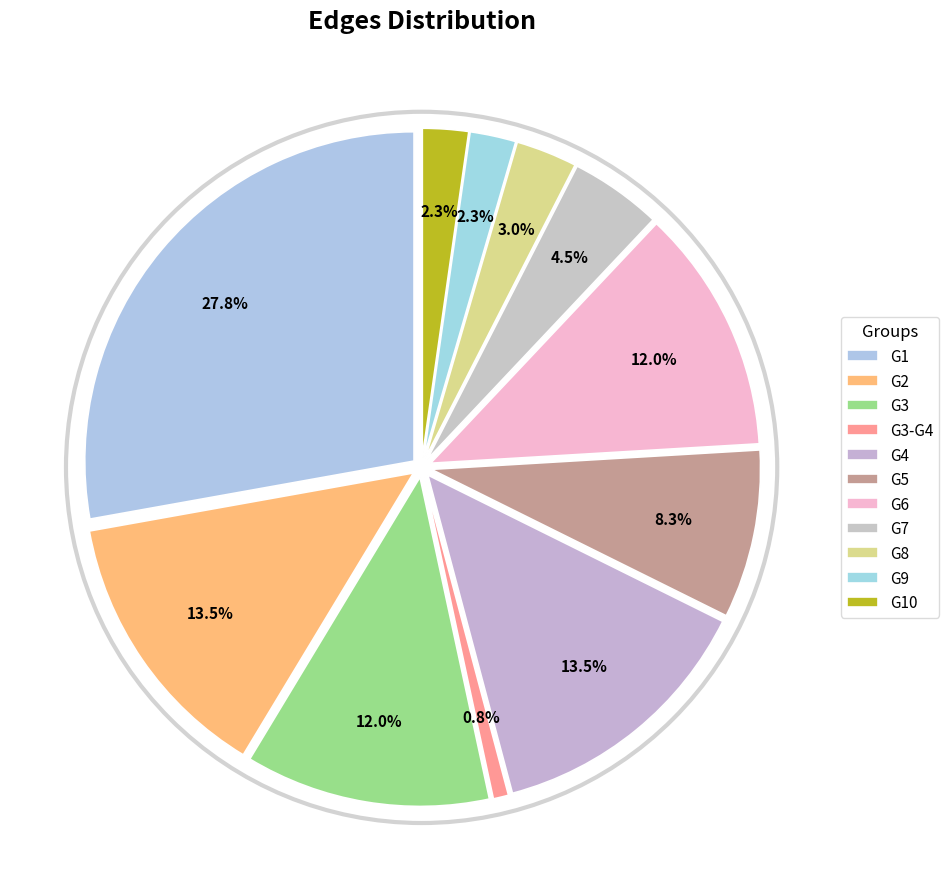

Combined, do G9 and G4 account for over 50%?

No